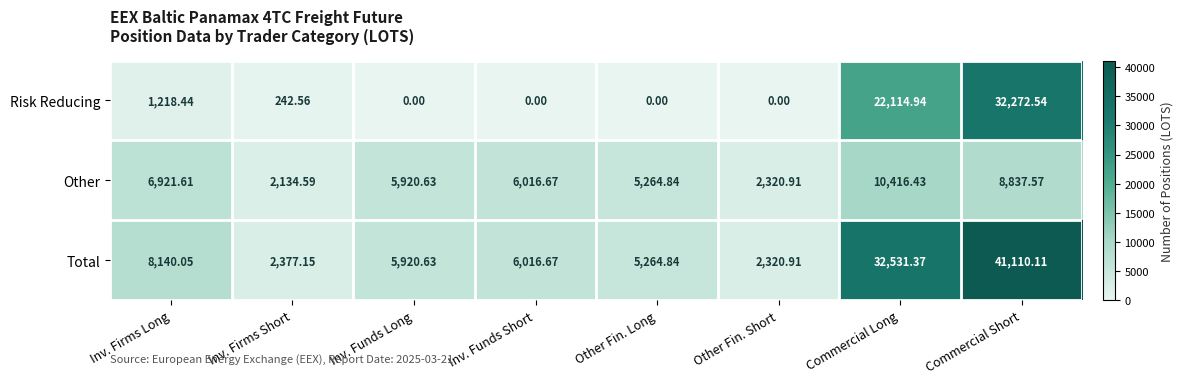

Which series has the largest total across all categories?

Total